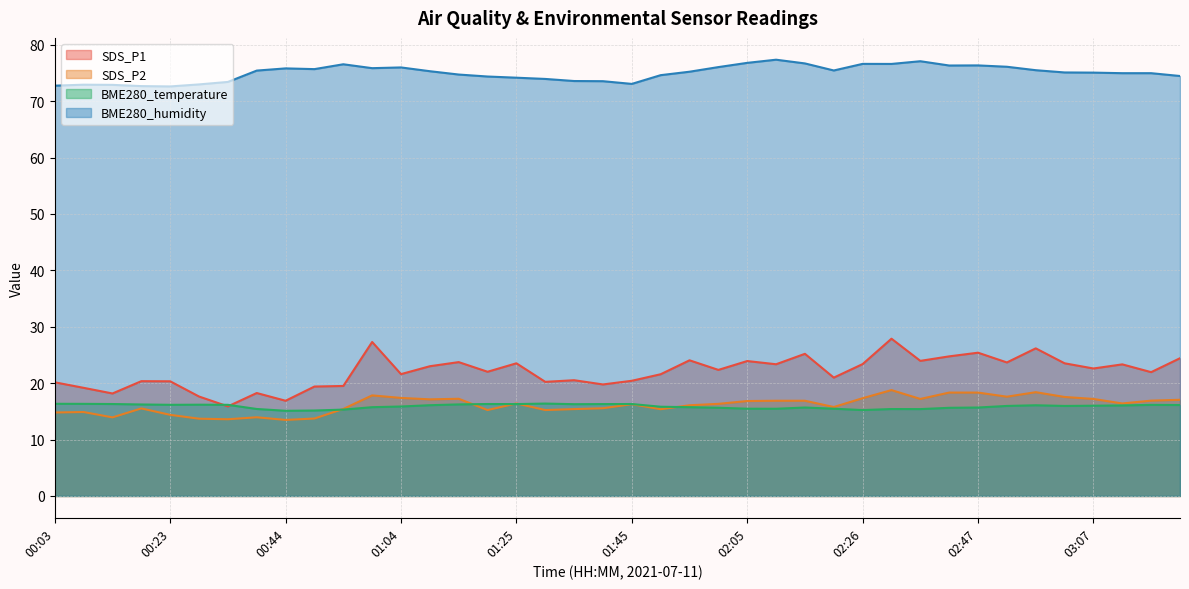

How many interior local peaks does the SDS_P1 series have?

13